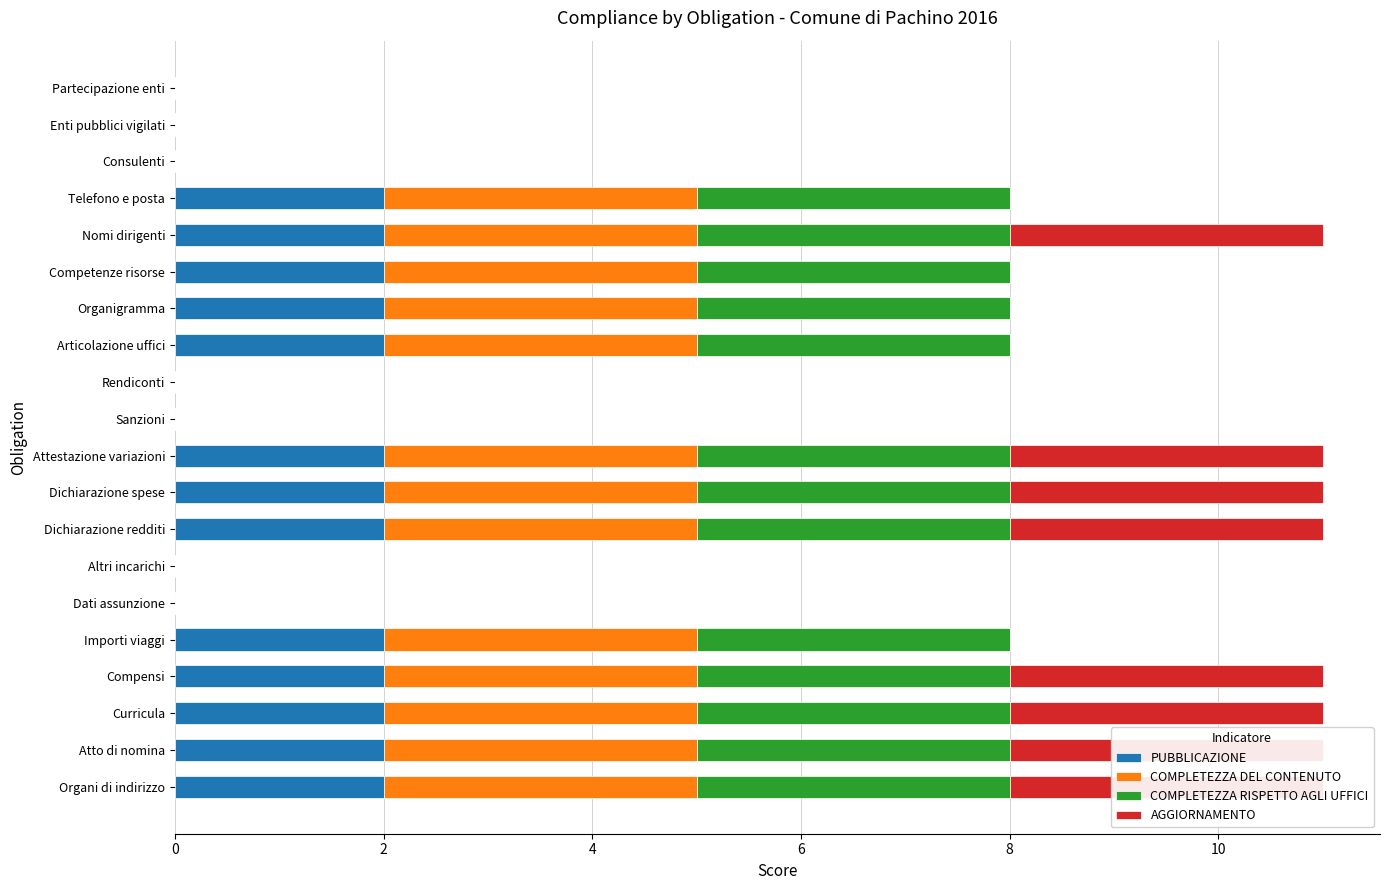

Which series has the largest range (max minus min)?

COMPLETEZZA DEL CONTENUTO